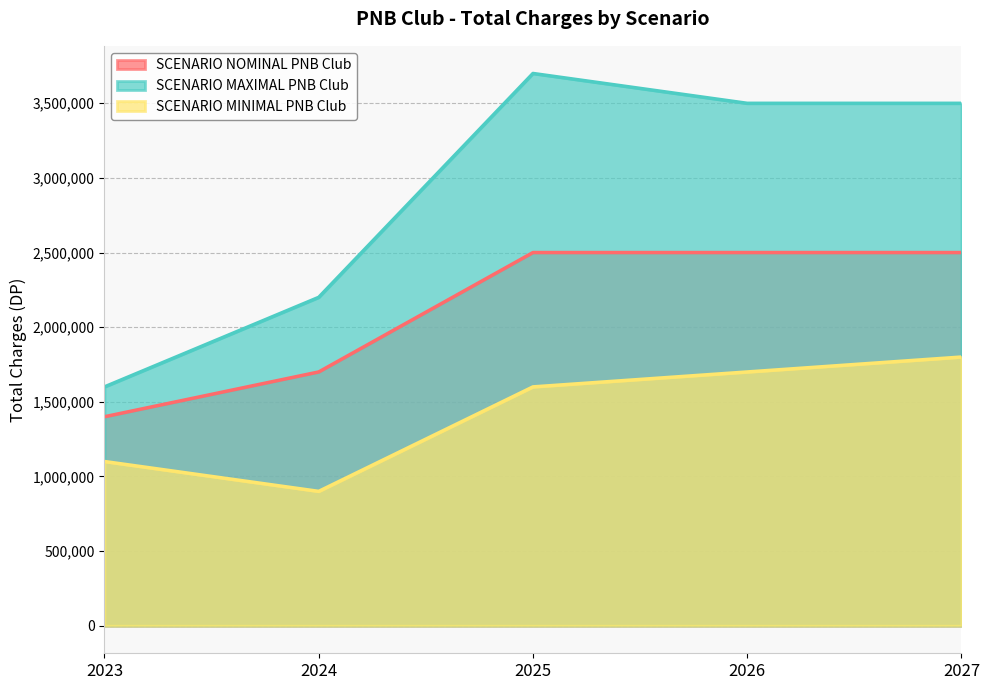

List the series in order of their peak value, highest first.

SCENARIO MAXIMAL PNB Club, SCENARIO NOMINAL PNB Club, SCENARIO MINIMAL PNB Club